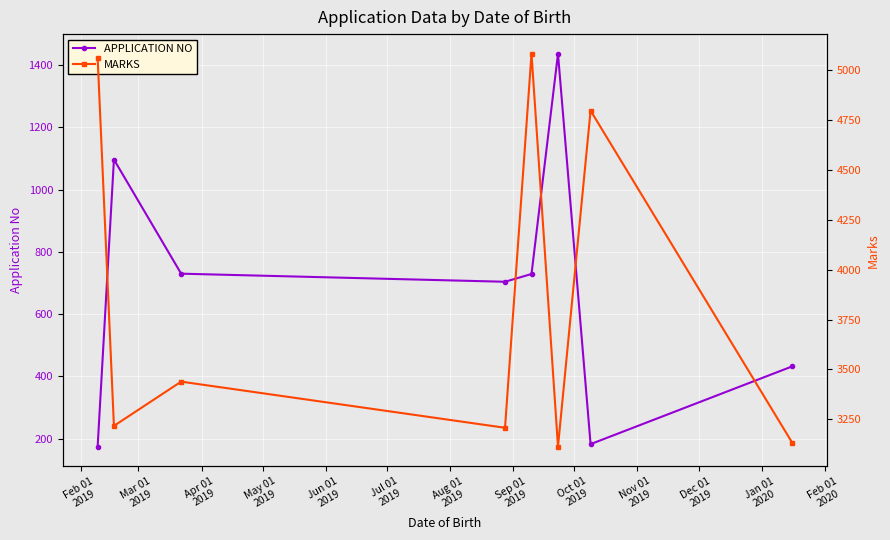

At which category does MARKS reach its first local peak?

Apr 01
2019